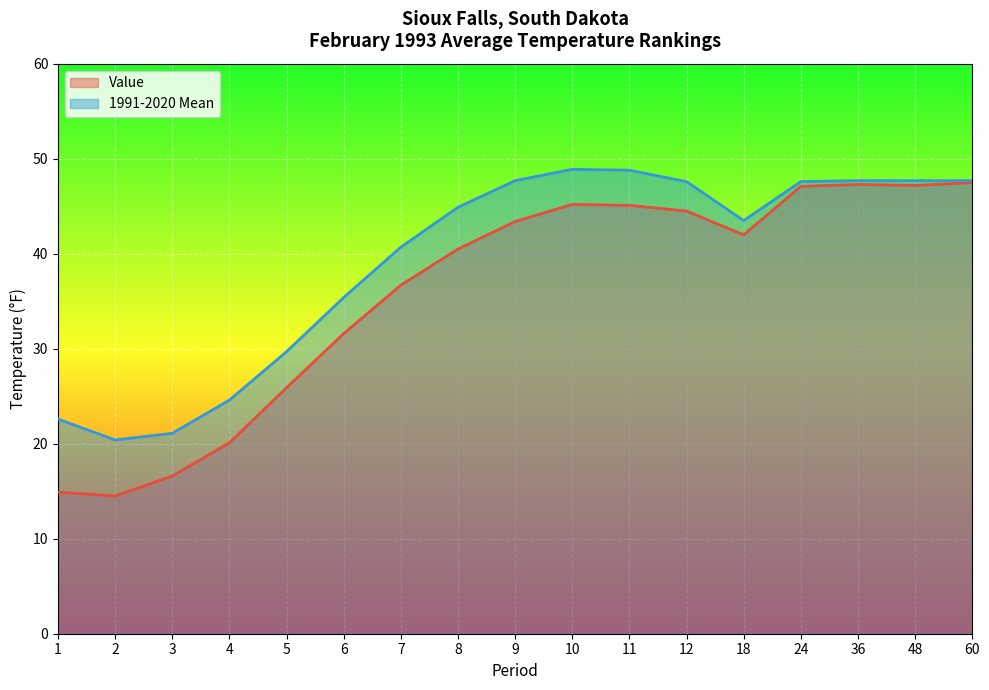

Read the Value value at 48.

47.2